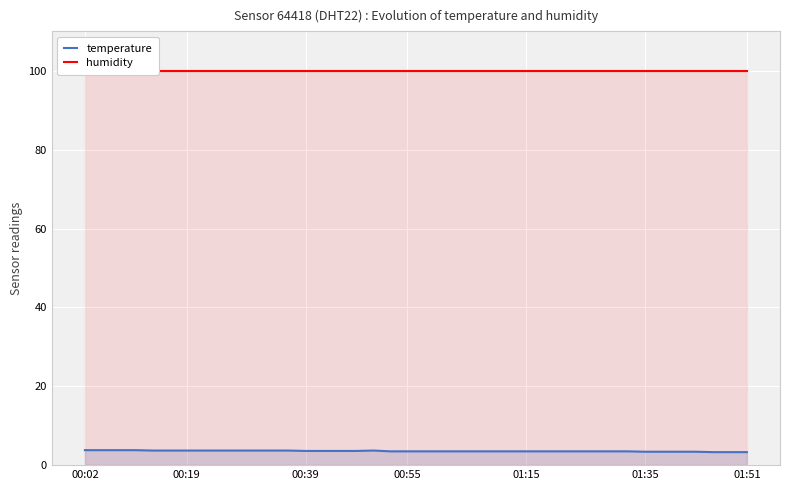

What is the lowest value of the temperature series?

3.3